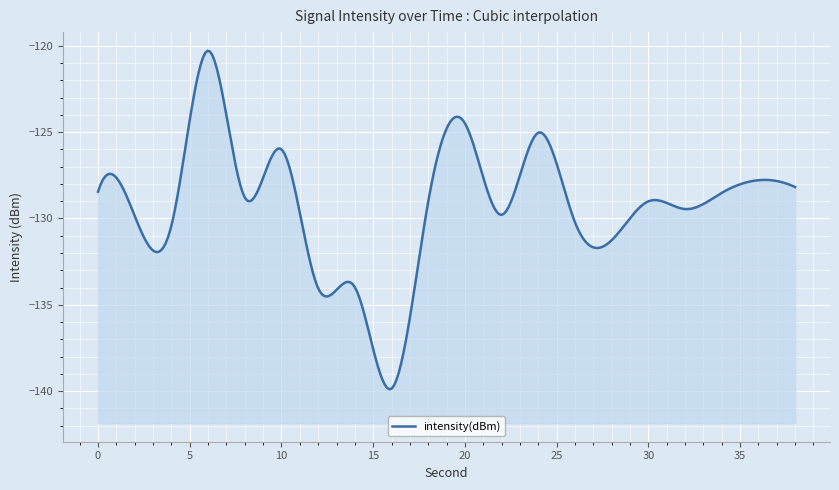

Rank the categories by value from highest to lowest.

6, 20, 24, 10, 36, 38, 0, 34, 8, 30, 18, 32, 22, 2, 26, 4, 28, 14, 12, 16